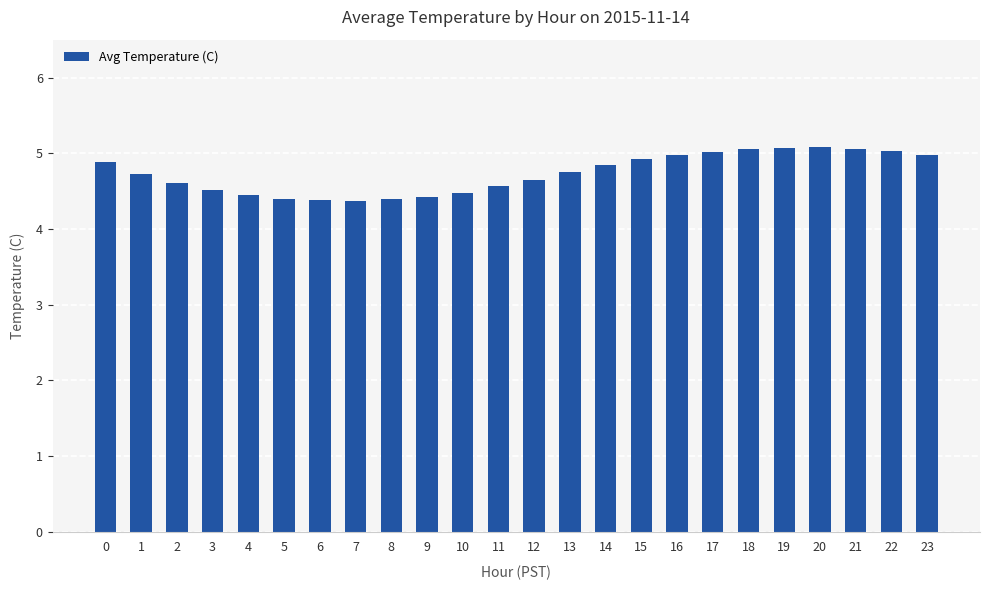

Is it true that the value at 21 is 5.1?

True